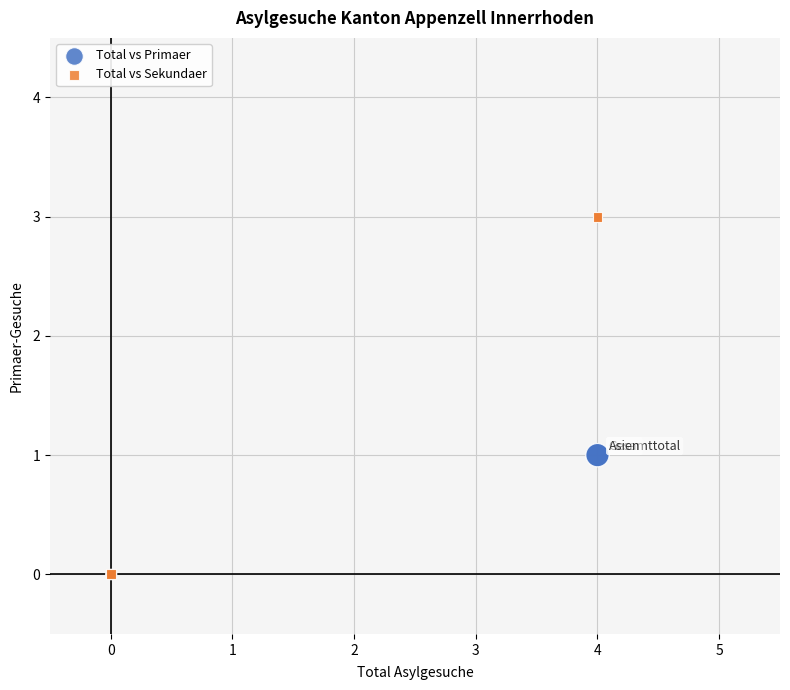

What are all the series names shown in the legend?

Total vs Primaer, Total vs Sekundaer